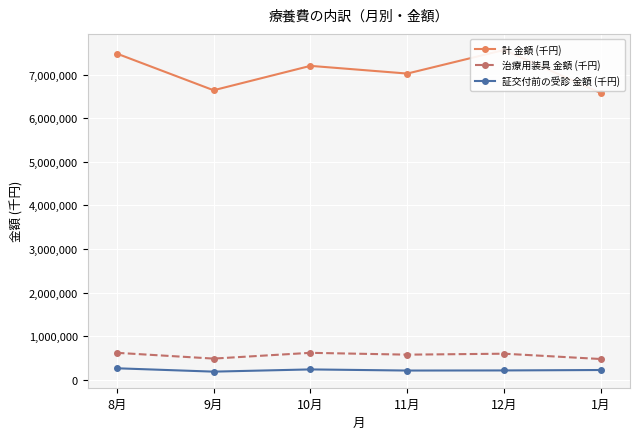

How many interior local valleys does the 治療用装具 金額 (千円) series have?

2